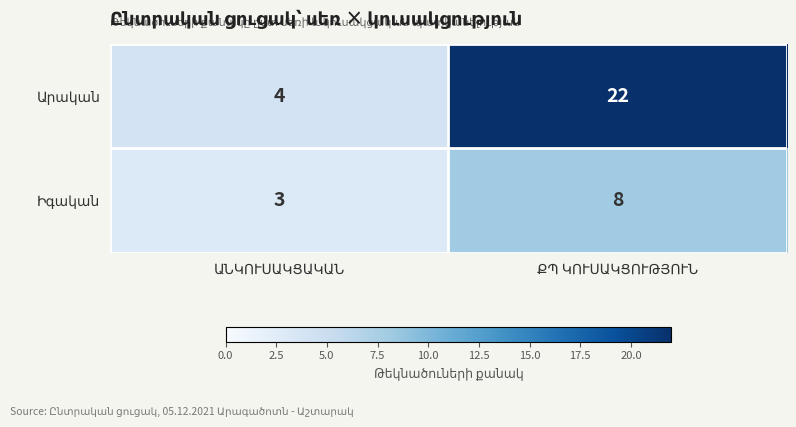

What is the greatest value displayed?

22